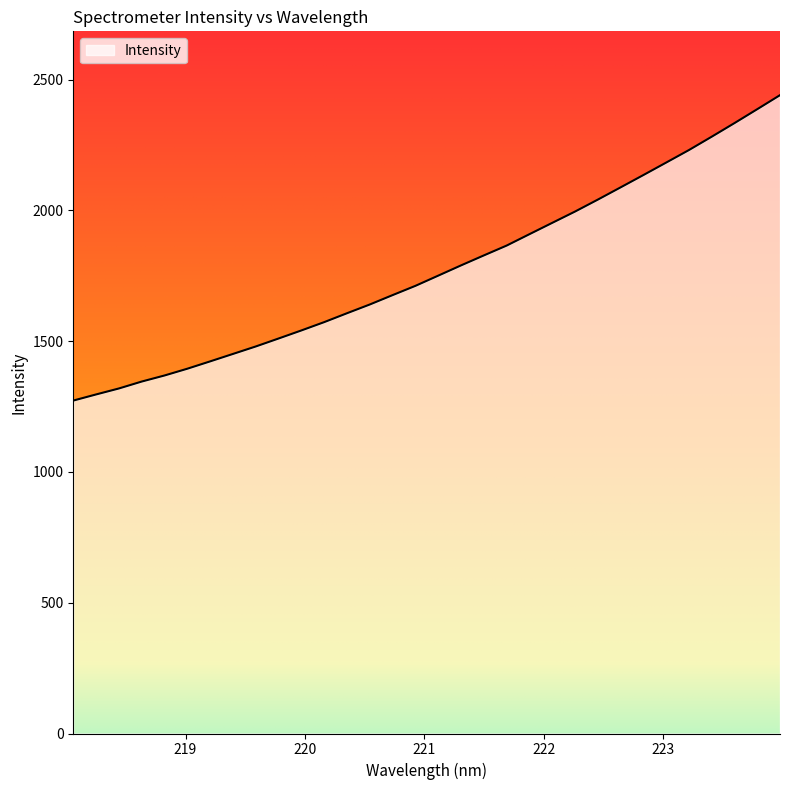

List the labels in order of value, largest first.

223.9802, 223.7895, 223.5987, 223.408, 223.2172, 223.0264, 222.8355, 222.6447, 222.4538, 222.263, 222.0721, 221.8812, 221.6902, 221.4993, 221.3083, 221.1174, 220.9264, 220.7354, 220.5444, 220.3533, 220.1623, 219.9712, 219.7801, 219.589, 219.3979, 219.2067, 219.0156, 218.8244, 218.6332, 218.442, 218.2508, 218.0596